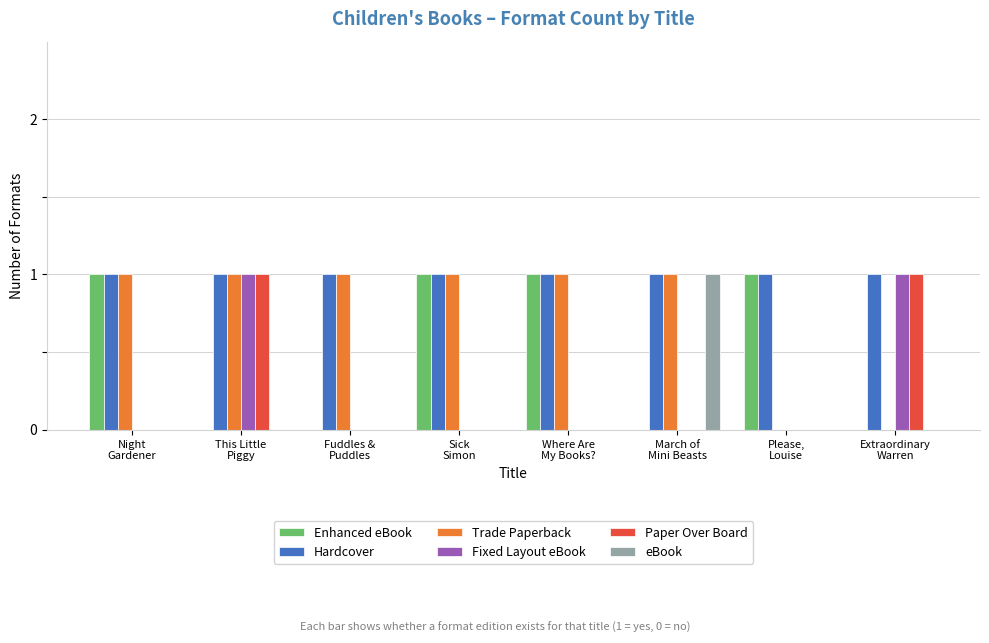

What are all the series names shown in the legend?

Enhanced eBook, Hardcover, Trade Paperback, Fixed Layout eBook, Paper Over Board, eBook